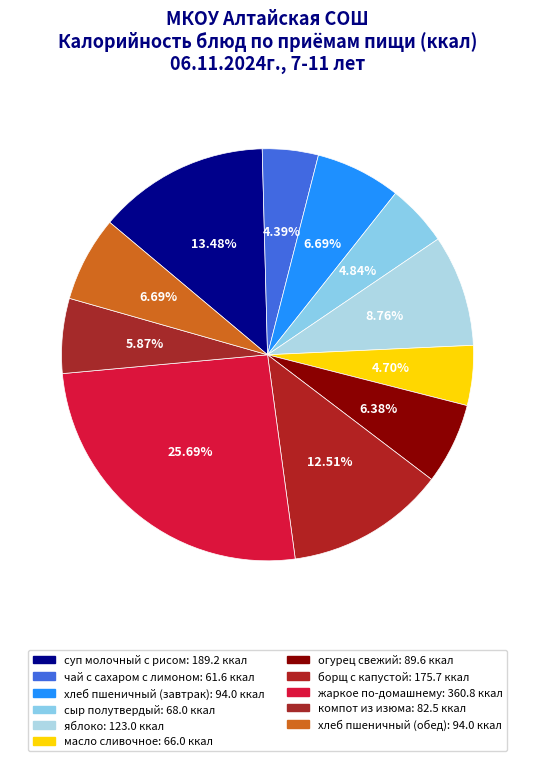

Approximately how many times larger is the value at суп молочный с рисом compared to хлеб пшеничный (завтрак)?

2.0